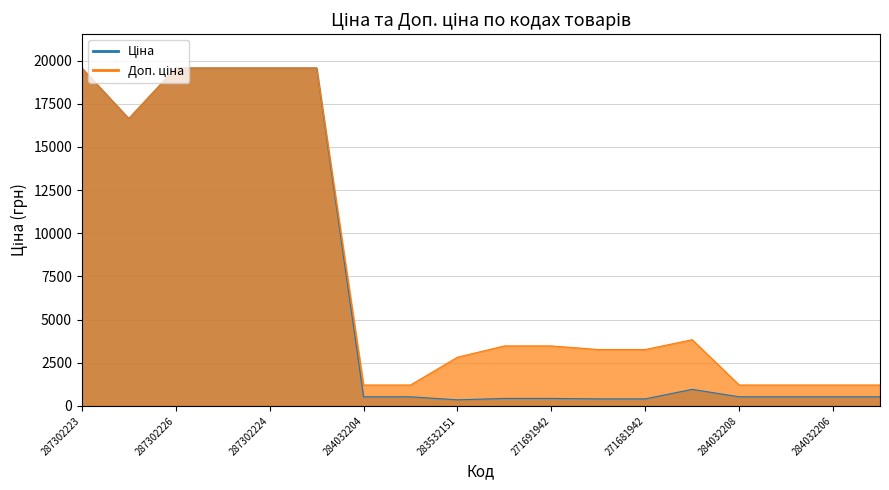

True or false: Доп. ціна has a value of 635.6 at 284032208.

False